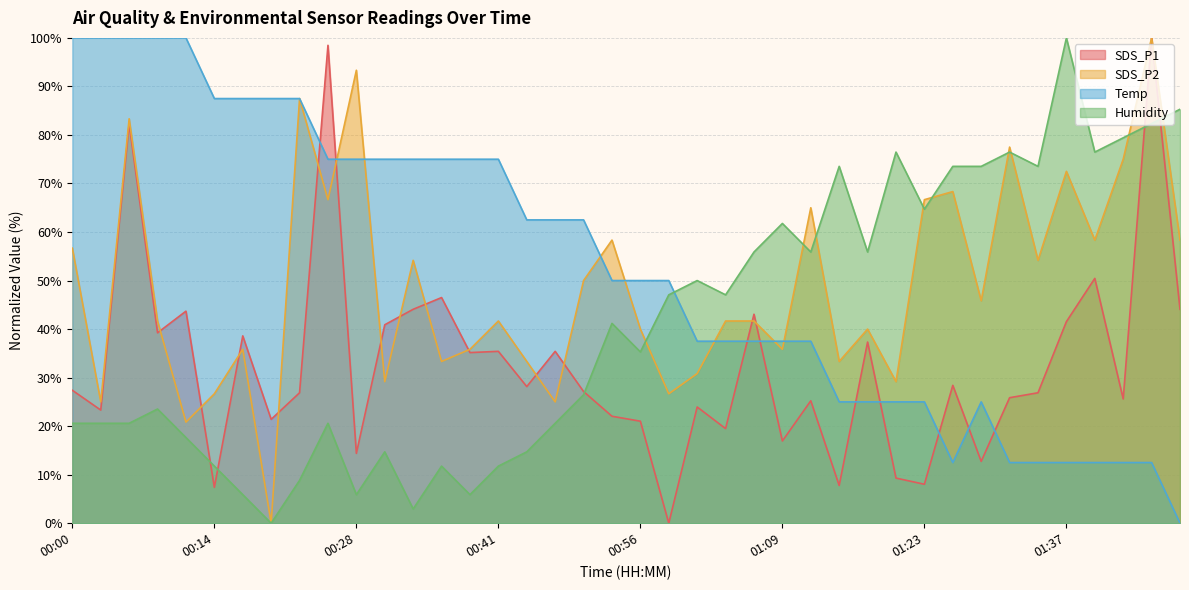

Reading left to right, transcribe all the data shown in this chart.

SDS_P1: 00:00=27.4	00:03=23.3	00:05=82.3	00:08=39.2	00:11=43.7	00:14=7.4	00:17=38.6	00:20=21.4	00:23=26.9	00:25=98.5	00:28=14.4	00:31=40.9	00:33=44.1	00:36=46.5	00:39=35.2	00:41=35.4	00:44=28.2	00:47=35.4	00:50=27.1	00:53=22.0	00:56=21.0	00:58=0.0	01:01=23.9	01:04=19.5	01:06=43.1	01:09=16.9	01:12=25.2	01:15=7.8	01:17=37.3	01:20=9.3	01:23=8.0	01:25=28.4	01:28=12.7	01:31=25.9	01:34=26.9	01:37=41.5	01:40=50.4	01:42=25.6	01:45=100.0	01:48=44.1
SDS_P2: 00:00=56.7	00:03=25.0	00:05=83.3	00:08=41.7	00:11=20.8	00:14=26.7	00:17=35.8	00:20=0.0	00:23=87.5	00:25=66.7	00:28=93.3	00:31=29.2	00:33=54.2	00:36=33.3	00:39=35.8	00:41=41.7	00:44=33.3	00:47=25.0	00:50=50.0	00:53=58.3	00:56=40.0	00:58=26.7	01:01=30.8	01:04=41.7	01:06=41.7	01:09=35.8	01:12=65.0	01:15=33.3	01:17=40.0	01:20=29.2	01:23=66.7	01:25=68.3	01:28=45.8	01:31=77.5	01:34=54.2	01:37=72.5	01:40=58.3	01:42=75.0	01:45=100.0	01:48=58.3
Temp: 00:00=100.0	00:03=100.0	00:05=100.0	00:08=100.0	00:11=100.0	00:14=87.5	00:17=87.5	00:20=87.5	00:23=87.5	00:25=75.0	00:28=75.0	00:31=75.0	00:33=75.0	00:36=75.0	00:39=75.0	00:41=75.0	00:44=62.5	00:47=62.5	00:50=62.5	00:53=50.0	00:56=50.0	00:58=50.0	01:01=37.5	01:04=37.5	01:06=37.5	01:09=37.5	01:12=37.5	01:15=25.0	01:17=25.0	01:20=25.0	01:23=25.0	01:25=12.5	01:28=25.0	01:31=12.5	01:34=12.5	01:37=12.5	01:40=12.5	01:42=12.5	01:45=12.5	01:48=0.0
Humidity: 00:00=20.6	00:03=20.6	00:05=20.6	00:08=23.5	00:11=17.6	00:14=11.8	00:17=5.9	00:20=0.0	00:23=8.8	00:25=20.6	00:28=5.9	00:31=14.7	00:33=2.9	00:36=11.8	00:39=5.9	00:41=11.8	00:44=14.7	00:47=20.6	00:50=26.5	00:53=41.2	00:56=35.3	00:58=47.1	01:01=50.0	01:04=47.1	01:06=55.9	01:09=61.8	01:12=55.9	01:15=73.5	01:17=55.9	01:20=76.5	01:23=64.7	01:25=73.5	01:28=73.5	01:31=76.5	01:34=73.5	01:37=100.0	01:40=76.5	01:42=79.4	01:45=82.4	01:48=85.3